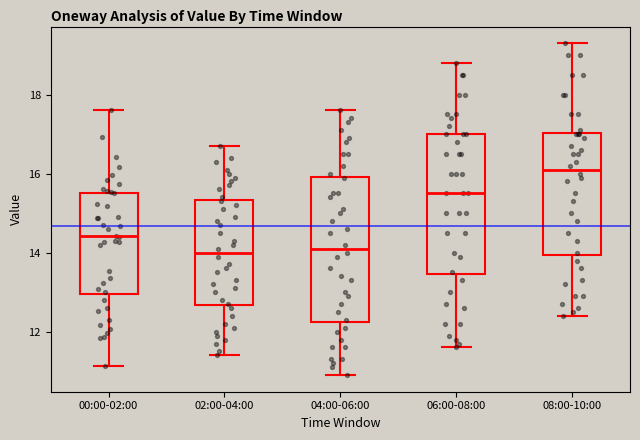

Which box's median line is the highest?

08:00-10:00